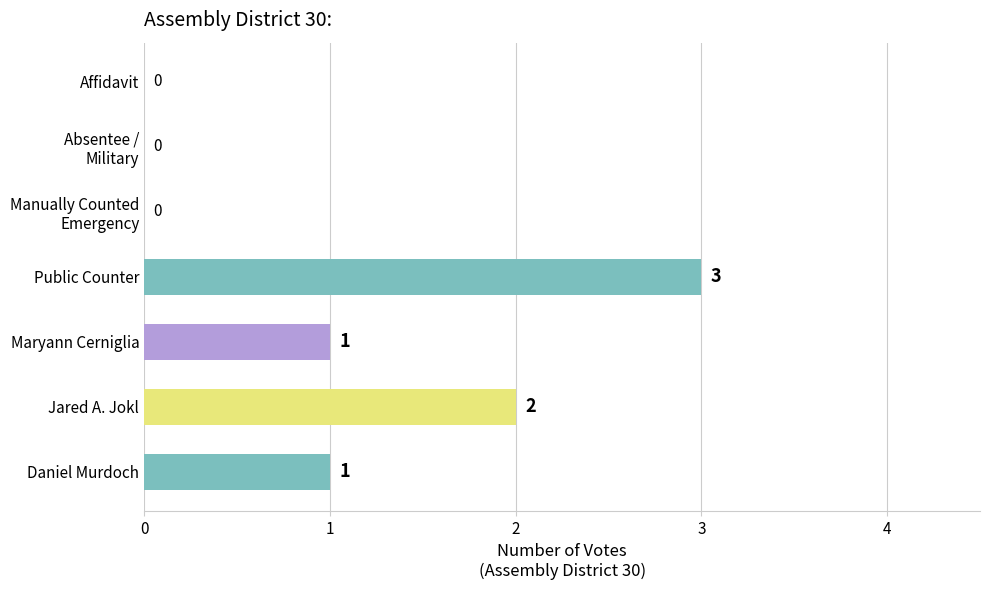

What is the sum of all values?

7